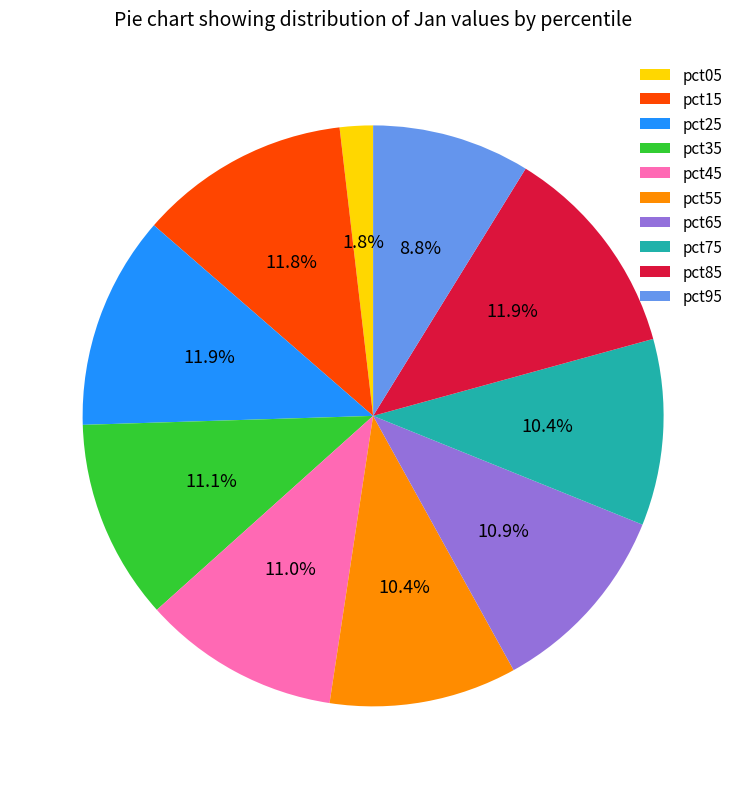

Does any single category account for the majority?

No